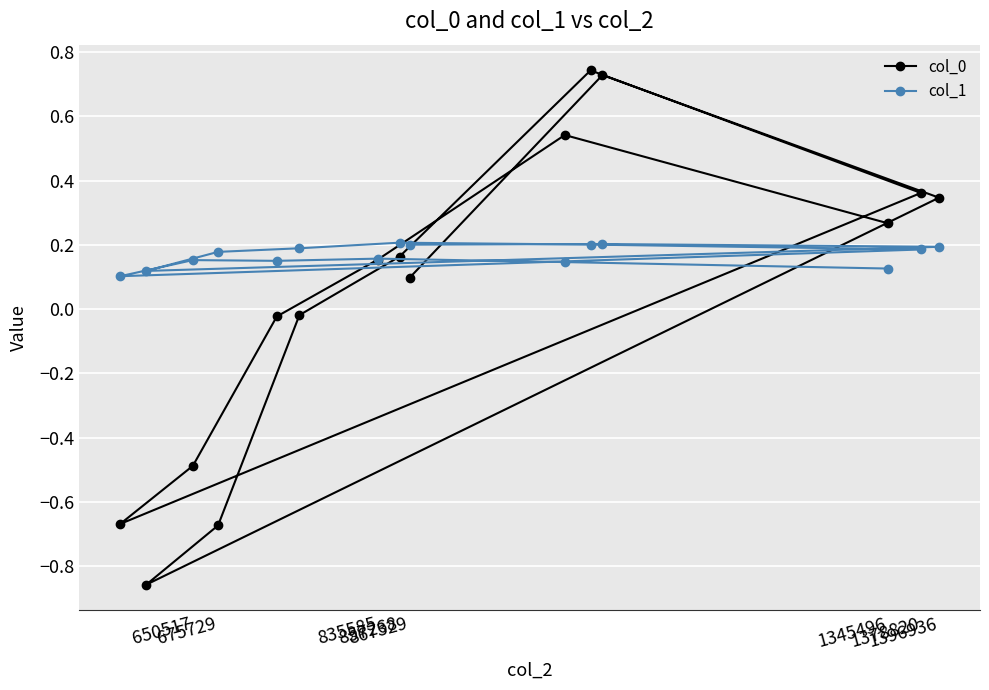

What is the difference between the second highest and minimum values in the col_1 series?

0.1